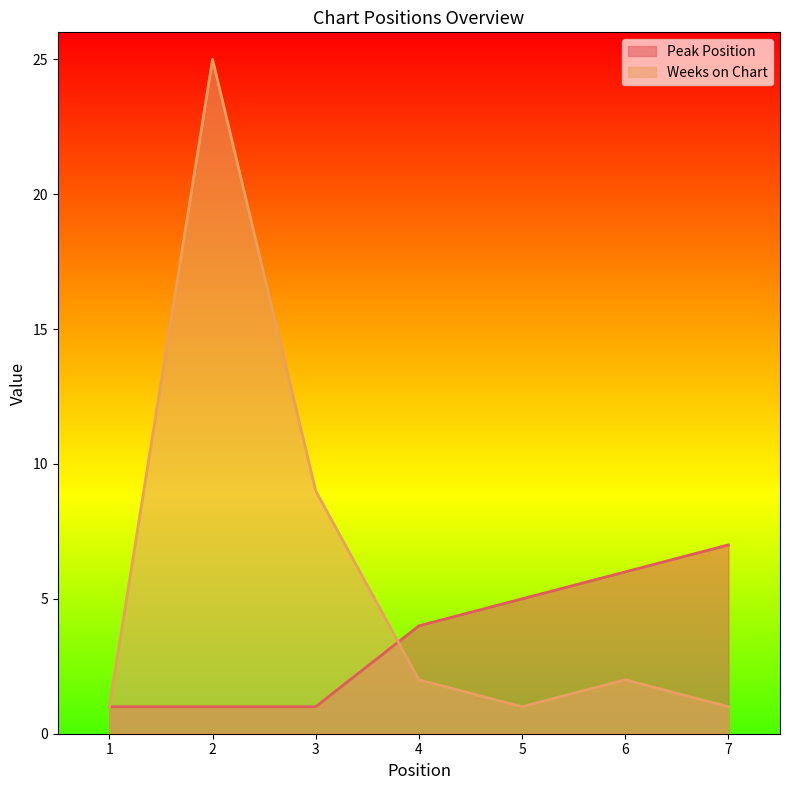

Where is Peak Position nearest to the value 4?

4